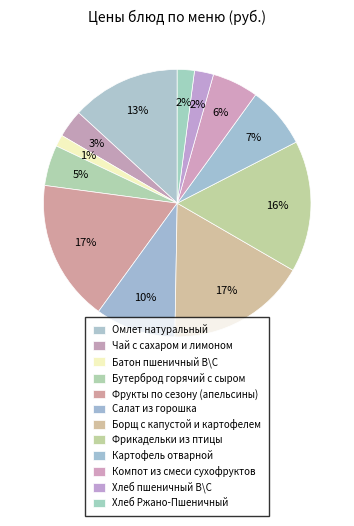

To the nearest percent, what is the average slice percentage?

8%